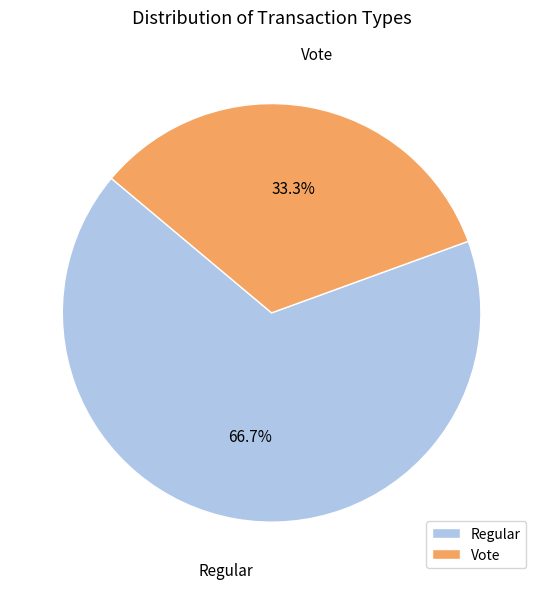

To the nearest percent, what percentage of the pie is Regular?

67%